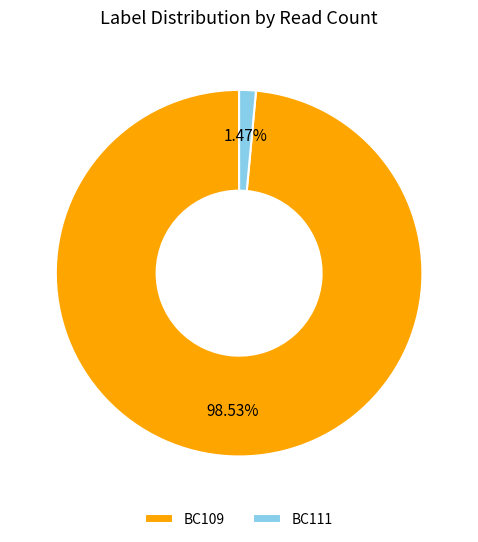

Does BC111 account for over 50% of the chart?

No